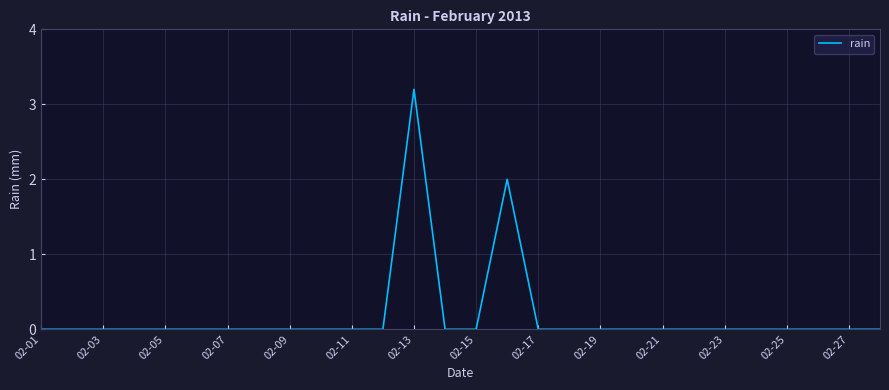

Reading left to right, extract all data points from this chart.

0.0	0.0	0.0	0.0	0.0	0.0	0.0	0.0	0.0	0.0	0.0	0.0	3.2	0.0	0.0	2.0	0.0	0.0	0.0	0.0	0.0	0.0	0.0	0.0	0.0	0.0	0.0	0.0